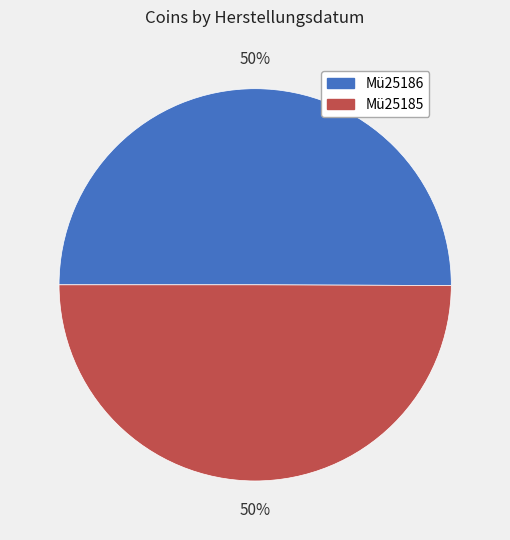

To the nearest percent, what is the average slice percentage?

50%